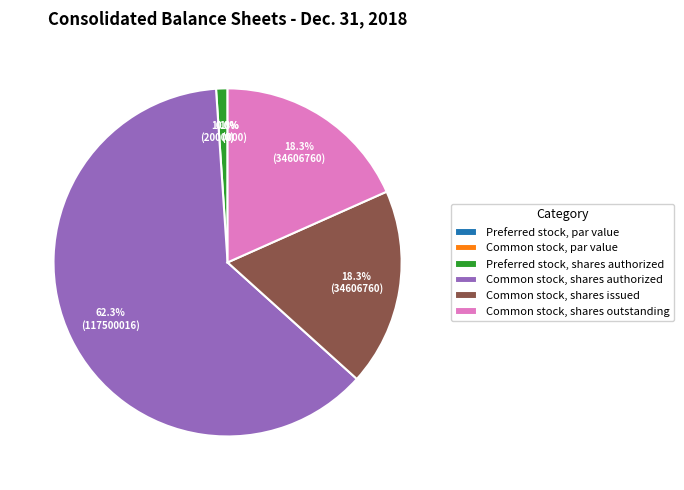

What portion of the pie excludes Preferred stock, par value?

100.0%